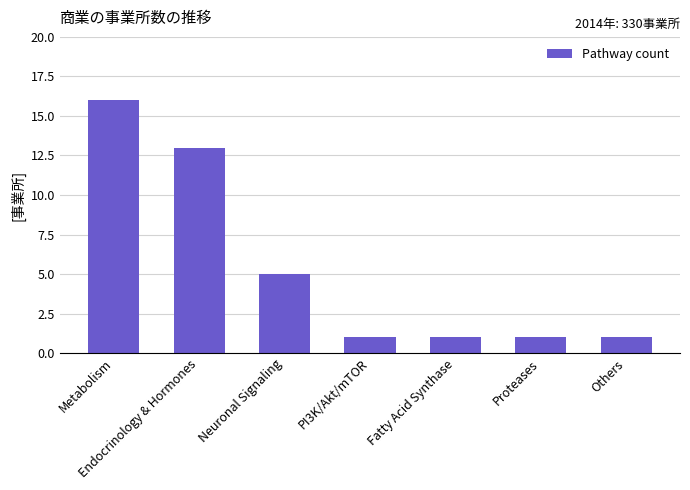

What is the smallest value displayed?

1